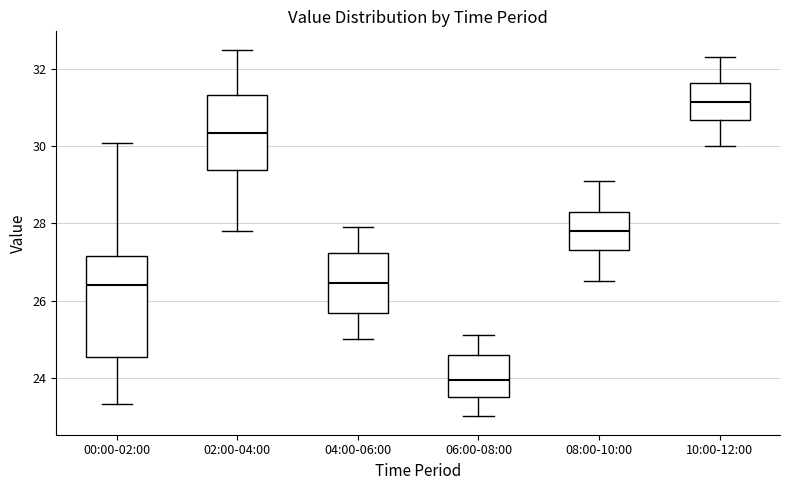

Reading left to right, read every box against the y-axis: the position of its median line, the range the box covers, and the ends of its whiskers. The values are not printed on the chart, so give them approximately, as read against the axis.

00:00-02:00: median 26.4, box 24.6 to 27.2, whiskers 23.4 to 30.0
02:00-04:00: median 30.4, box 29.4 to 31.4, whiskers 27.8 to 32.6
04:00-06:00: median 26.4, box 25.6 to 27.2, whiskers 25.0 to 28.0
06:00-08:00: median 24.0, box 23.6 to 24.6, whiskers 23.0 to 25.2
08:00-10:00: median 27.8, box 27.4 to 28.4, whiskers 26.6 to 29.2
10:00-12:00: median 31.2, box 30.6 to 31.6, whiskers 30.0 to 32.4